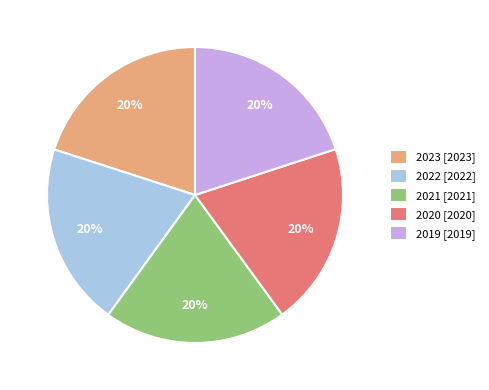

Is the sum of 2020 [2020] and 2022 [2022] greater than half?

No